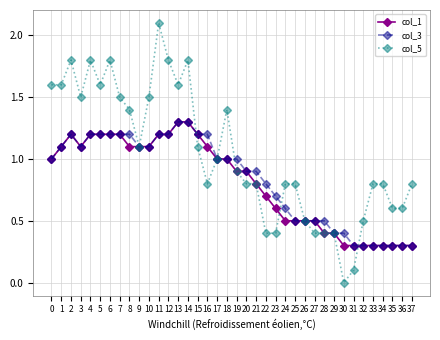

What is the difference between the maximum and second lowest values in the col_3 series?

1.0